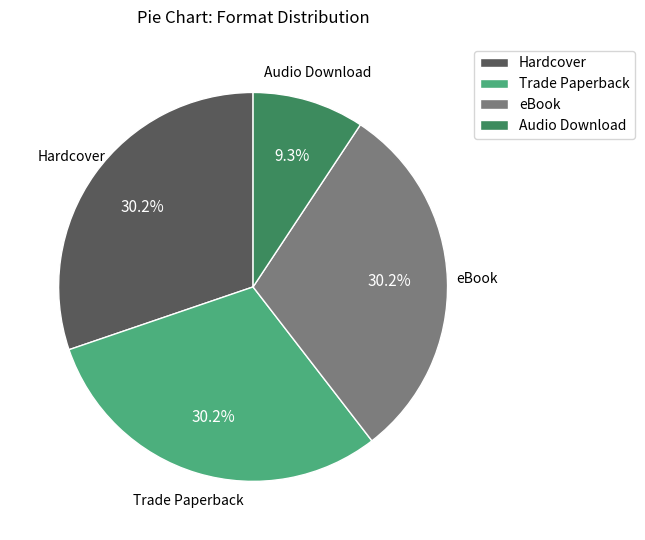

Is there any slice that represents more than half of the pie?

No